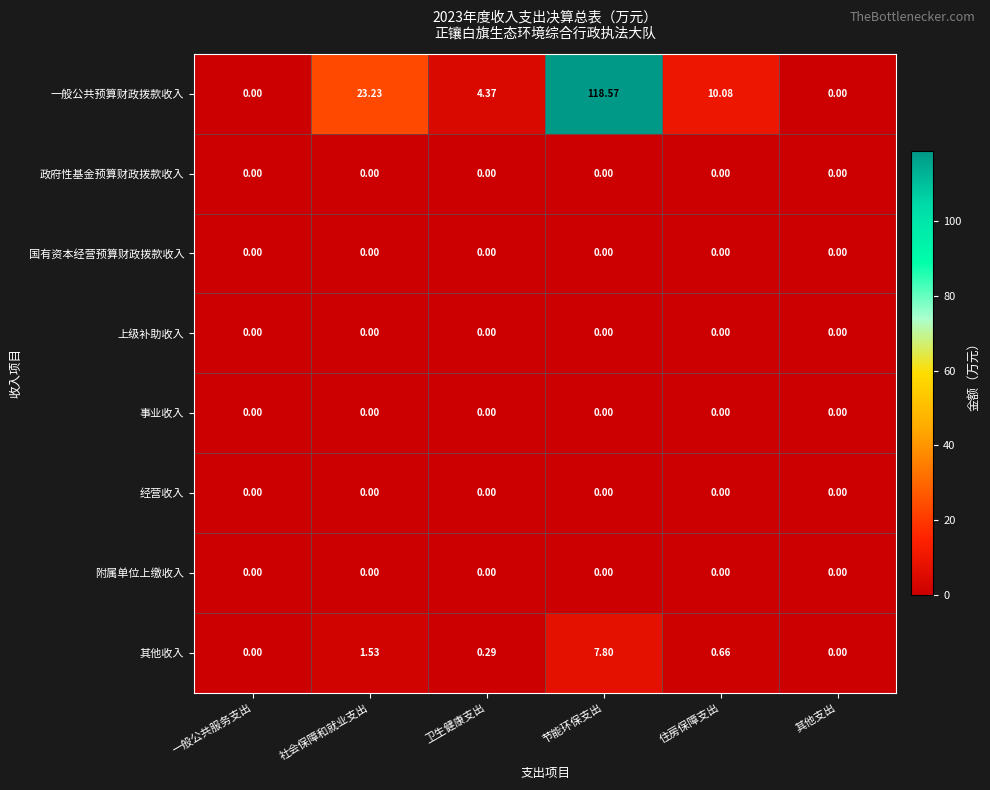

What is the total value across all series at 住房保障支出?

10.7